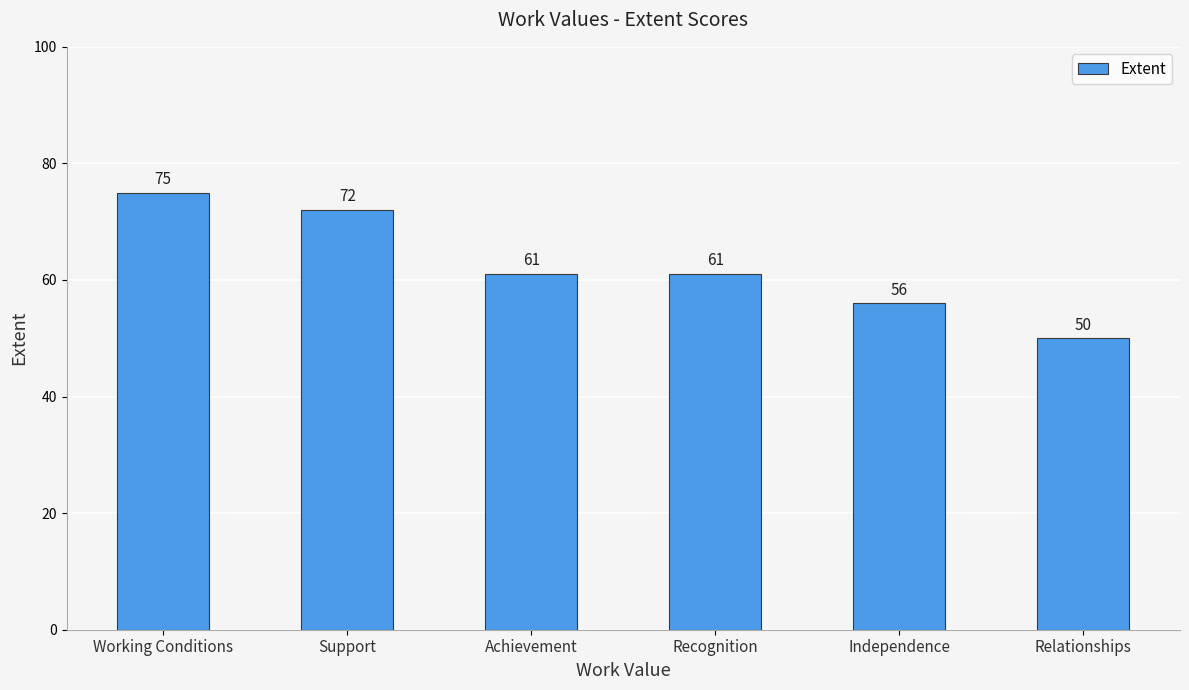

Which category has the lowest value across all series?

Relationships